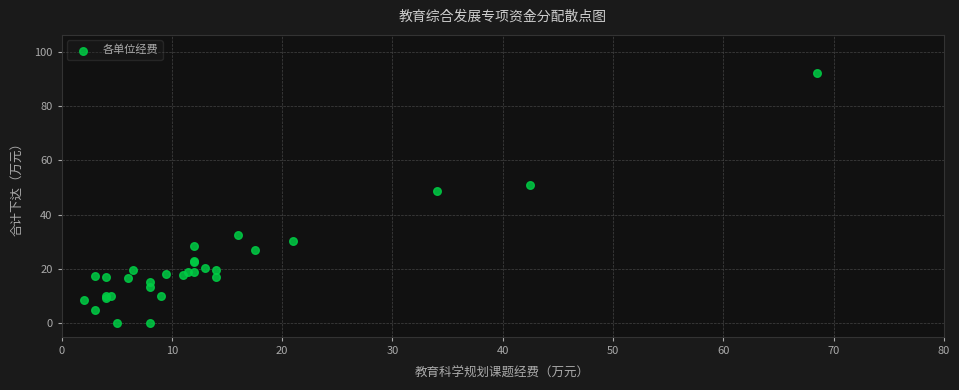

What Y value in the scatter plot is closest to 46?

48.8